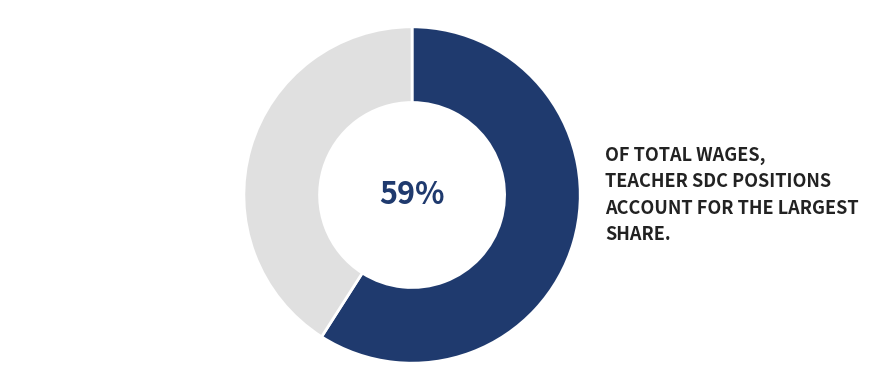

Is there a majority slice in this chart?

Yes